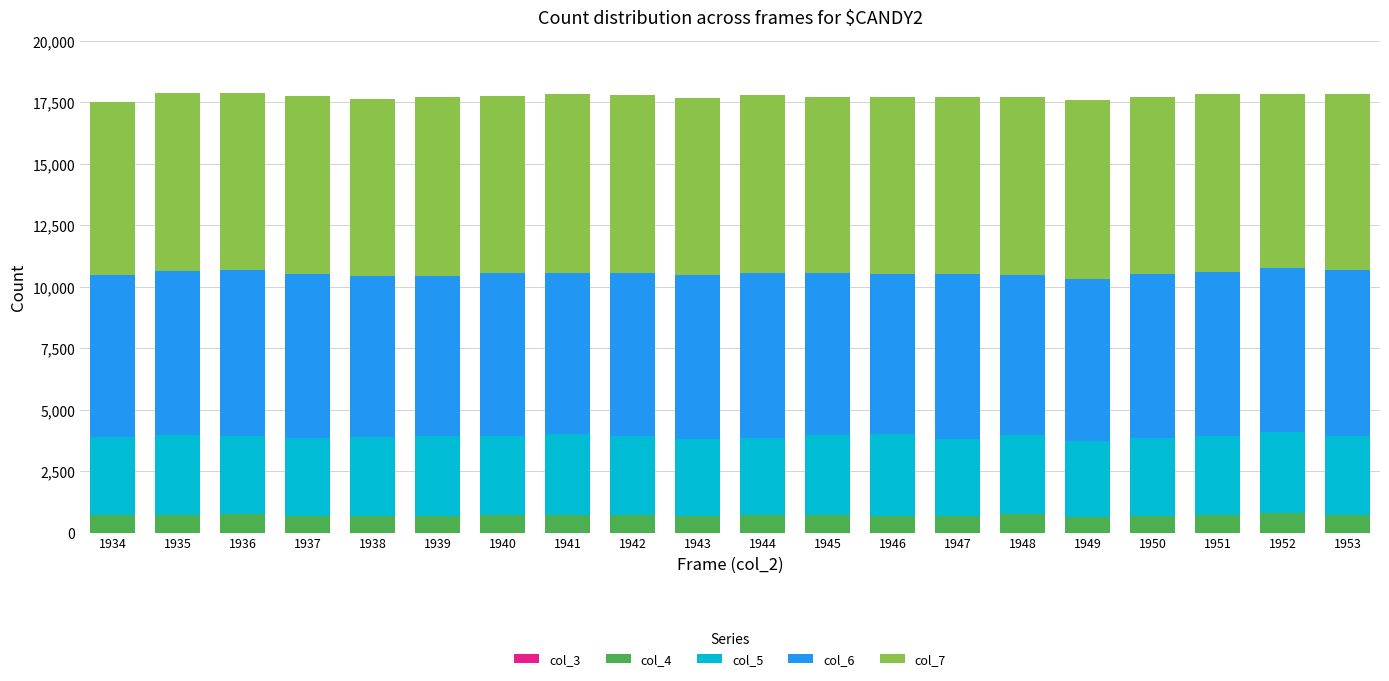

What is the sum of all col_4 values?

14277